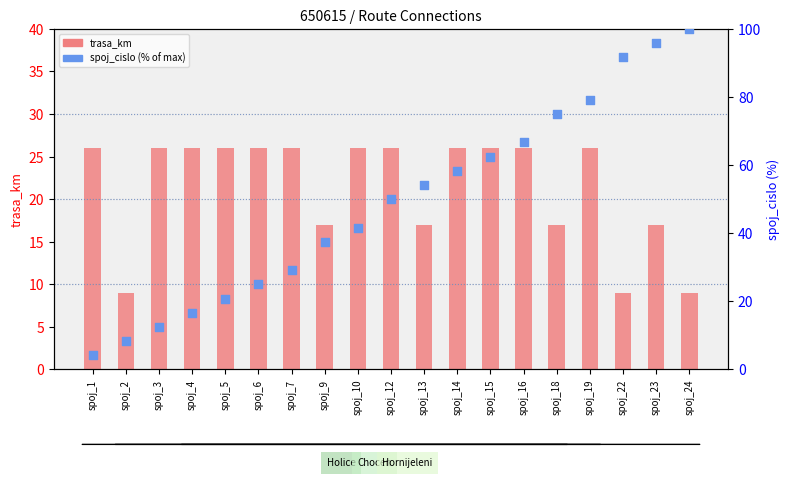

Which series has the largest total across all categories?

spoj_cislo (% of max)